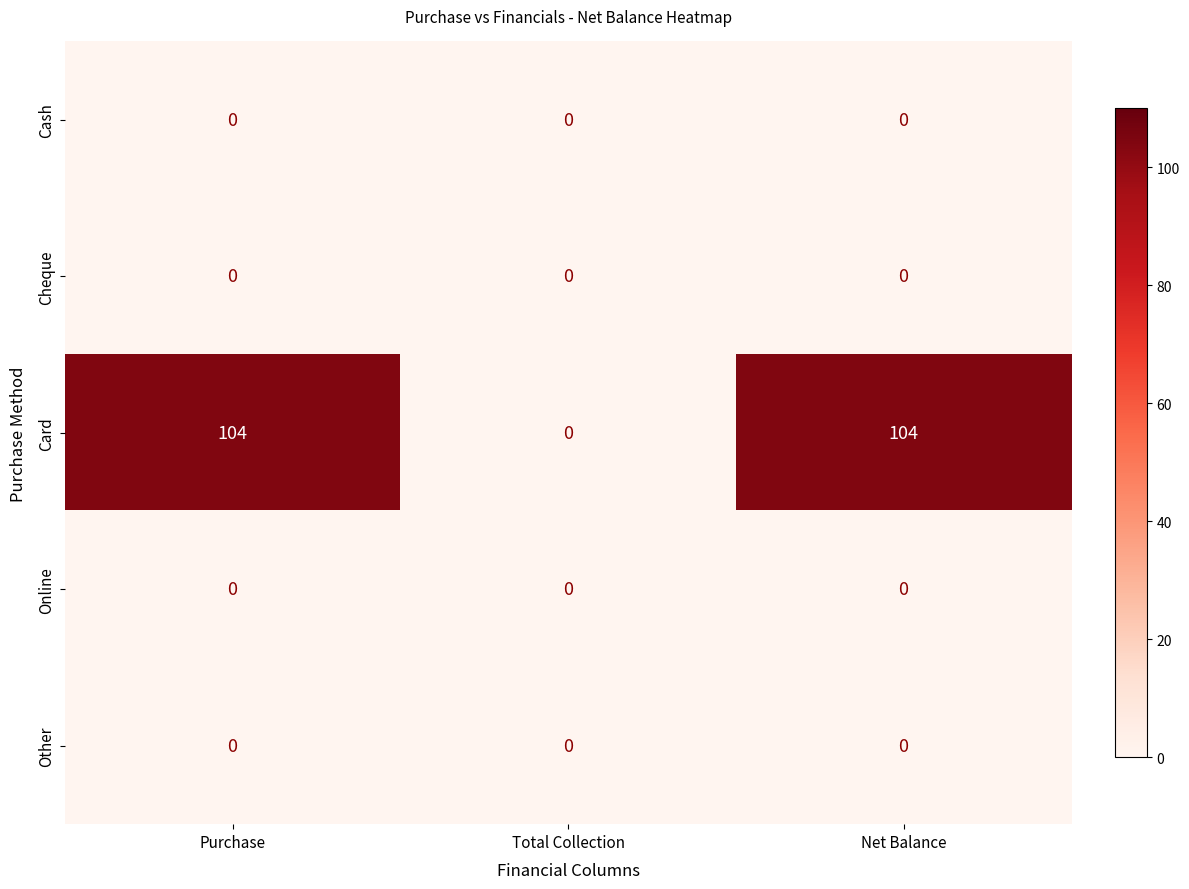

Is it true that Other equals 0 at Total Collection?

True